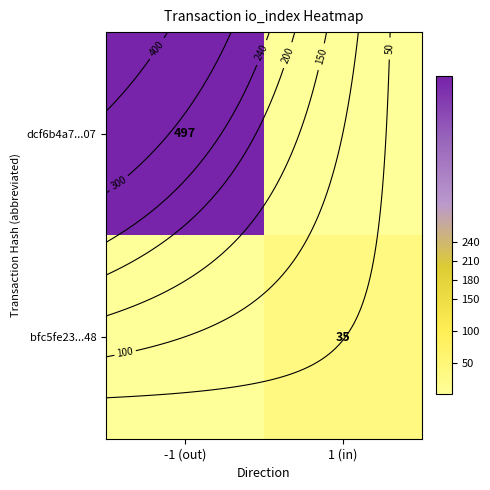

What is the difference between the bfc5fe23...48 values at -1 (out) and 1 (in)?

35